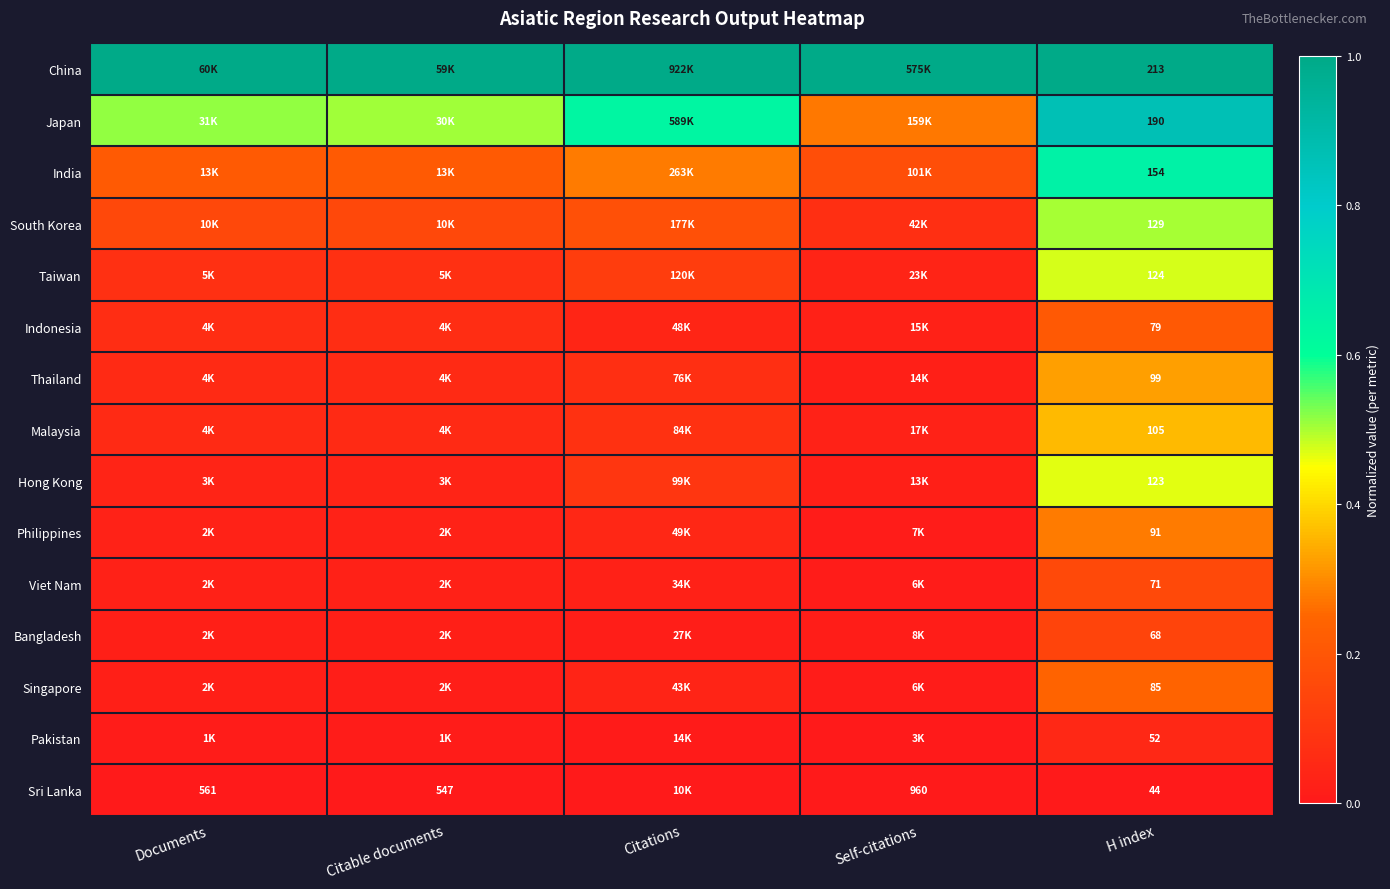

True or false: Japan has a value of 0.5 at Documents.

True